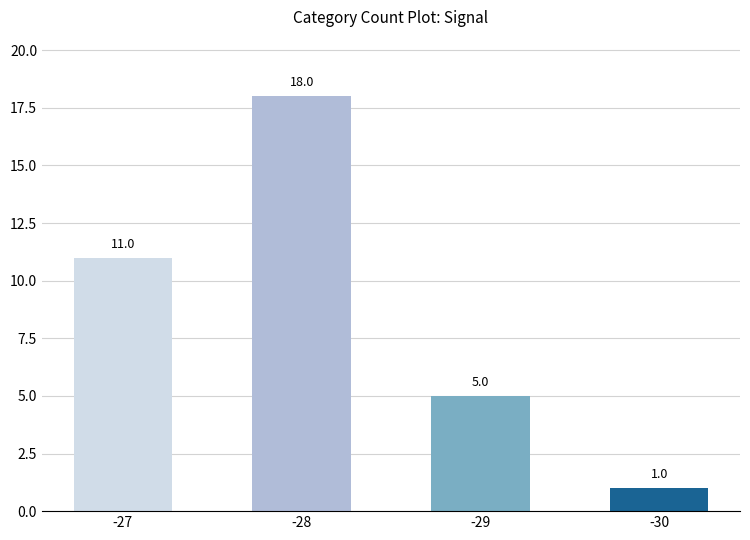

What is the difference between the values at -27 and -30?

10